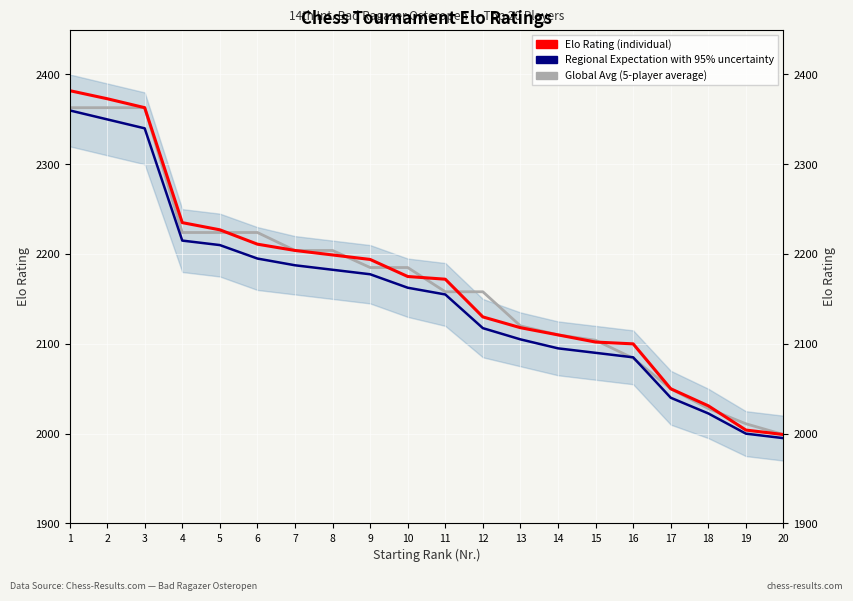

Where do Elo Rating (individual) and Global Avg (5-player average) first cross each other?

5 and 6